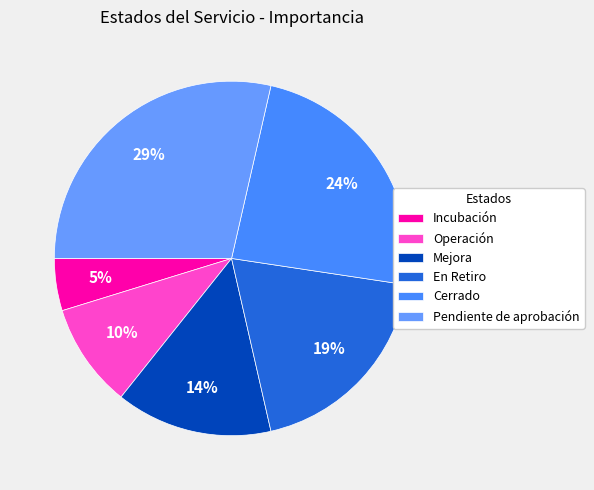

Is the sum of Pendiente de aprobación and Operación greater than half?

No